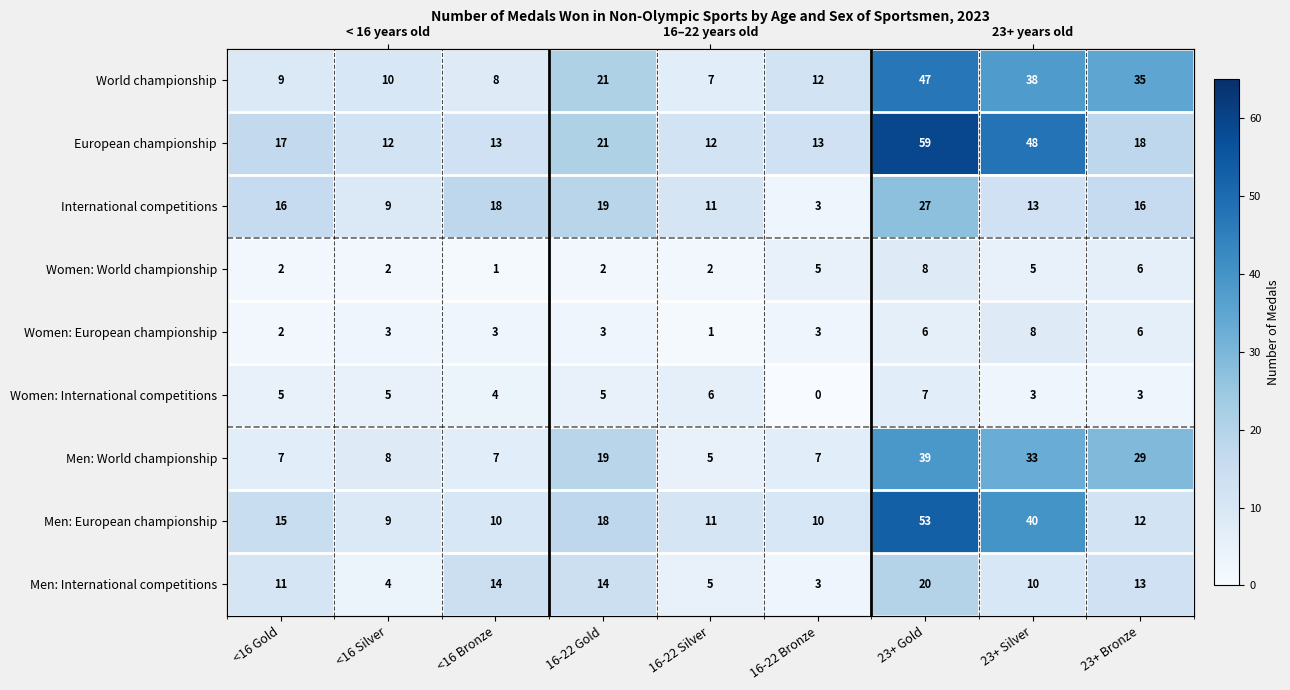

What is the greatest value displayed?

59